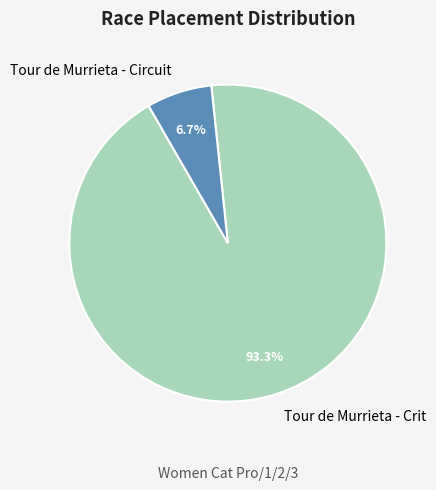

Does Tour de Murrieta - Circuit represent more than half of the total?

No